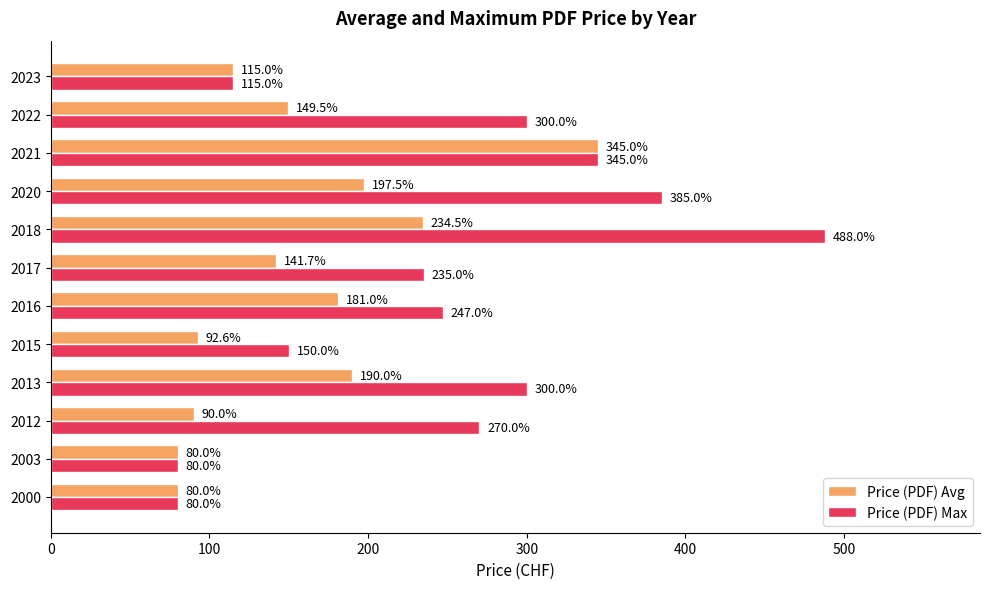

What is the difference between the second highest and minimum values in the Price (PDF) Avg series?

154.5